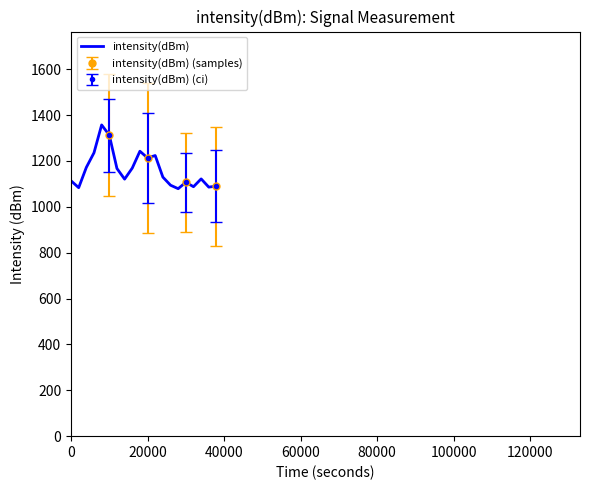

How many values are below 1129?

10